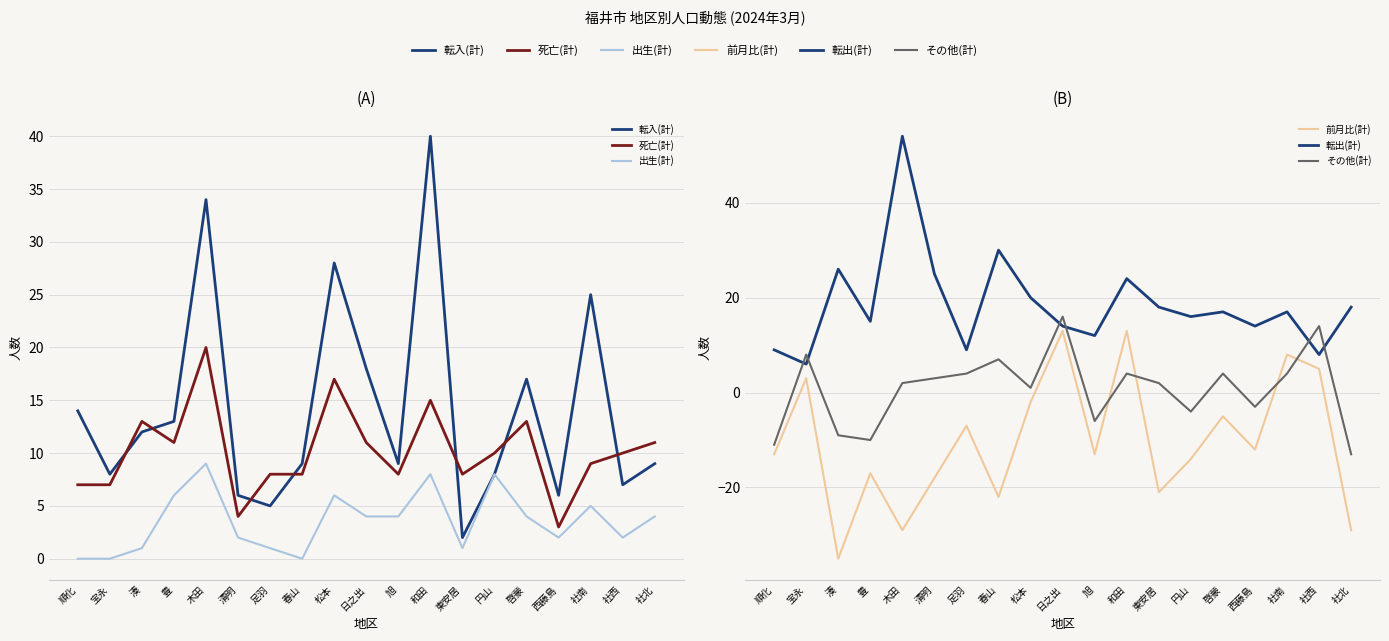

Which has a higher value, 和田 or 西藤島?

和田